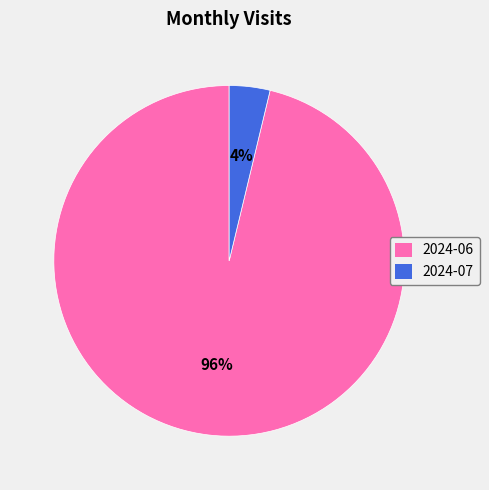

Is the sum of 2024-07 and 2024-06 greater than half?

Yes